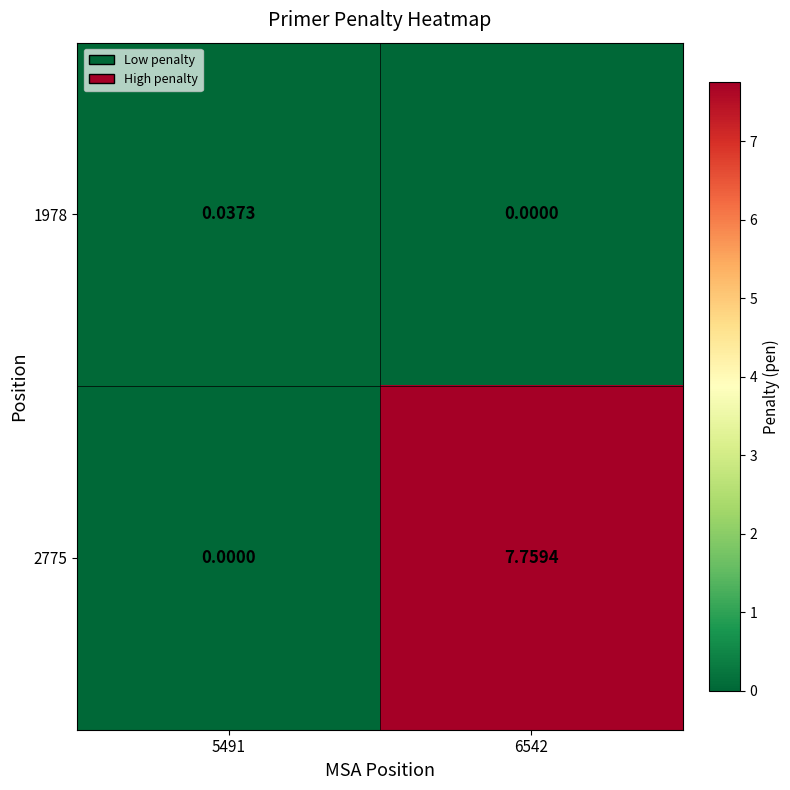

Between 5491 and 6542, which series saw the biggest shift?

2775